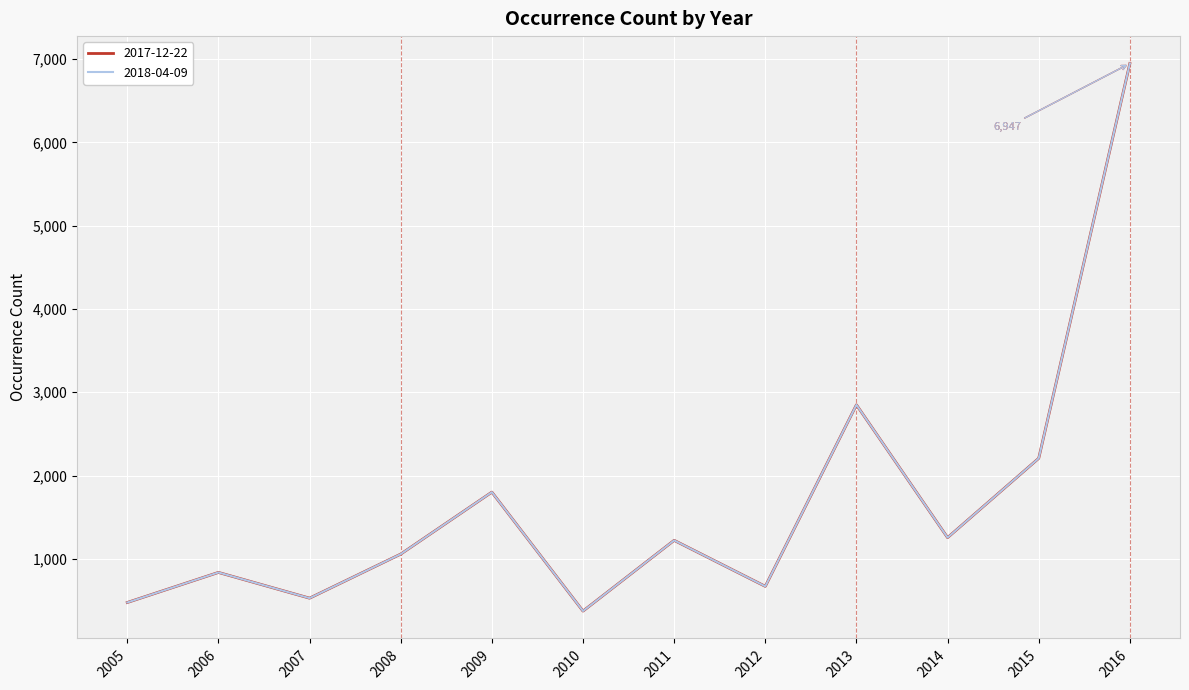

Reading left to right, extract all data points from this chart.

2017-12-22: 476	837	528	1057	1801	373	1222	670	2849	1255	2207	6947
2018-04-09: 476	837	528	1057	1801	373	1222	670	2849	1255	2207	6947